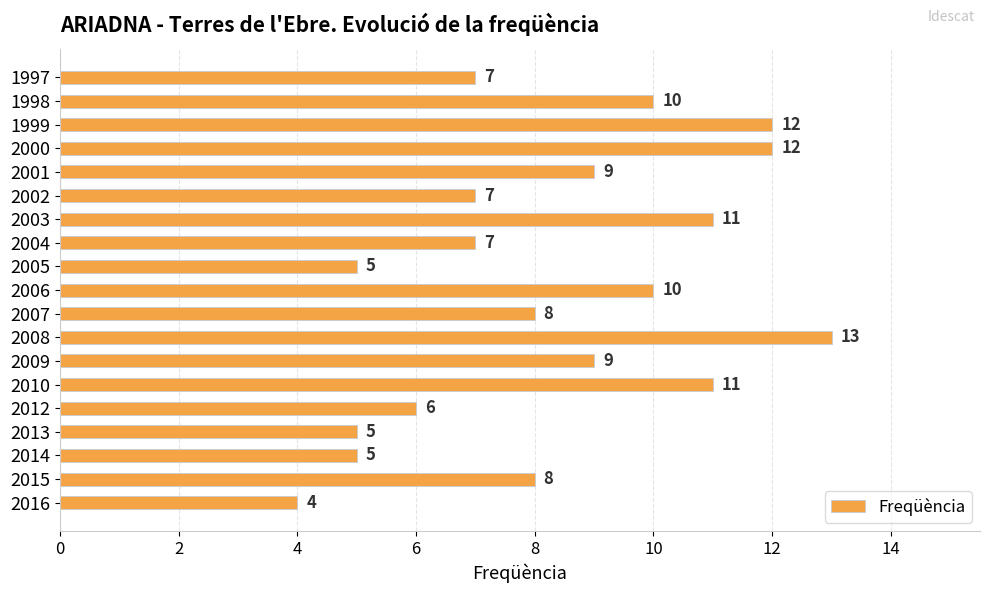

What is the ratio of the value at 1999 to the value at 2008?

0.9